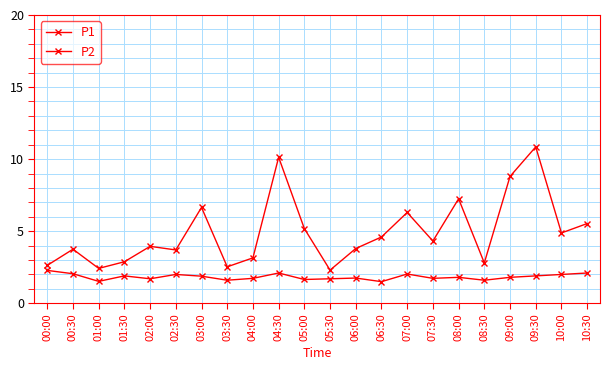

What is the value of the P2 point at the 1st from the left?

2.3